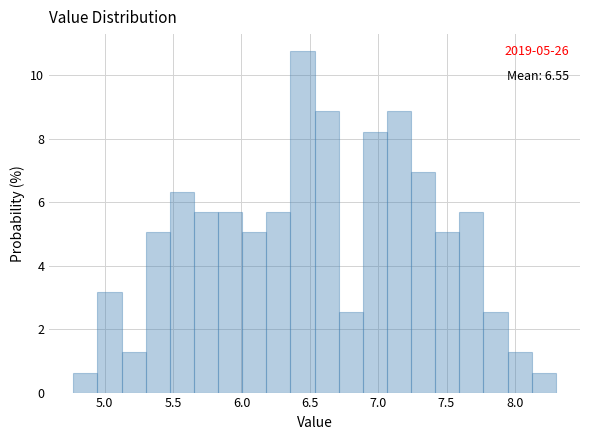

Read against the x-axis, roughly where is the centre of the tallest bar?

6.45